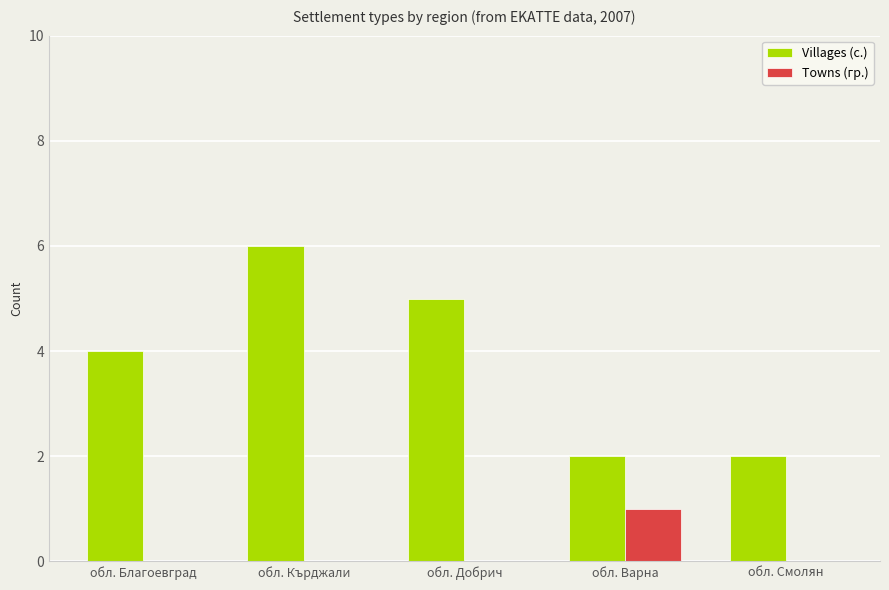

The Villages (с.) series shows 2 at обл. Смолян. True or false?

True